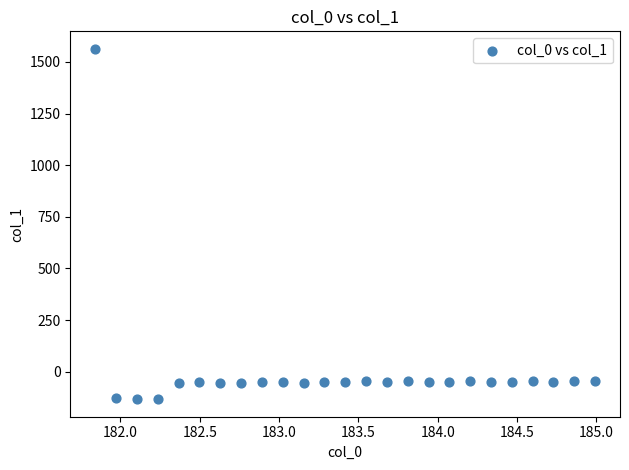

What is the range of Y values (max minus min)?

1696.9